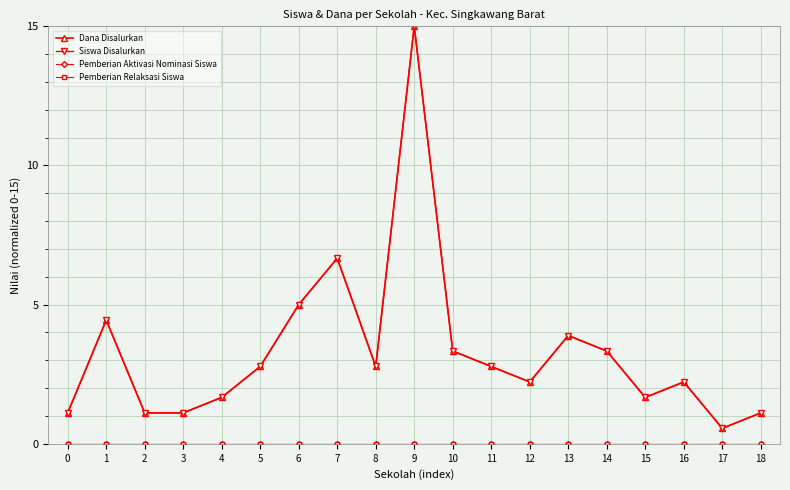

The Dana Disalurkan series shows 1.7 at 15. True or false?

True